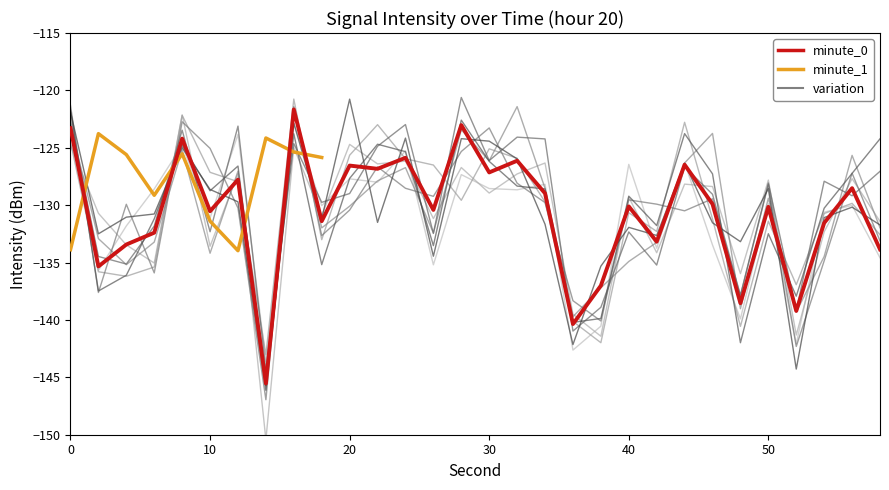

What is the change in value from 8 to 16?

+2.5